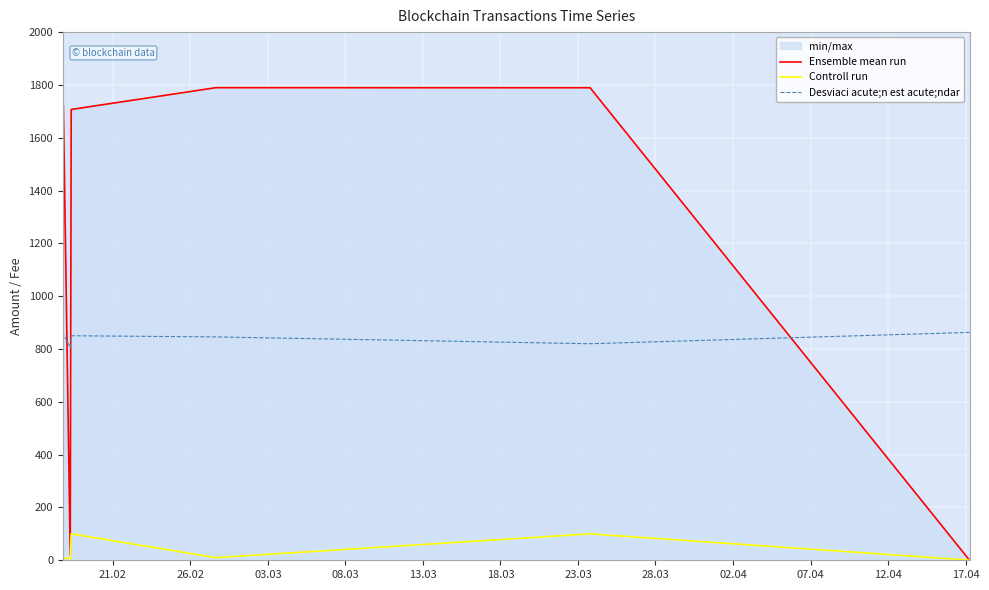

What are all the series names shown in the legend?

Ensemble mean run, Controll run, Desviaci acute;n est acute;ndar